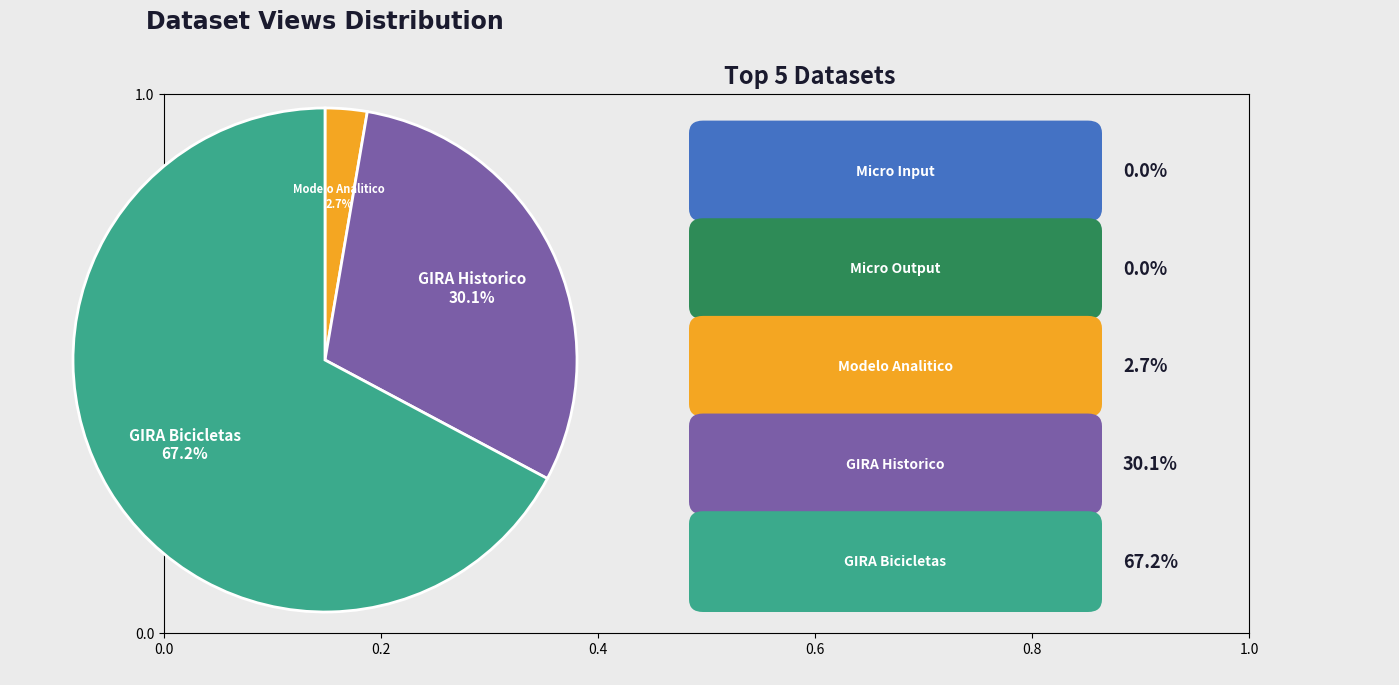

Is there any slice that represents more than half of the pie?

Yes